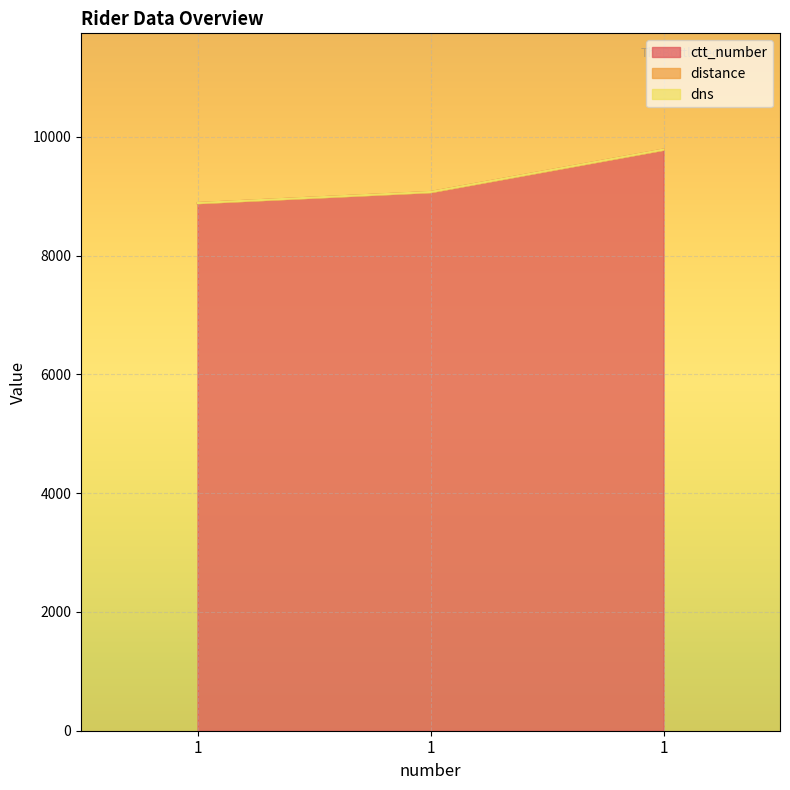

Which series has the largest total across all categories?

ctt_number